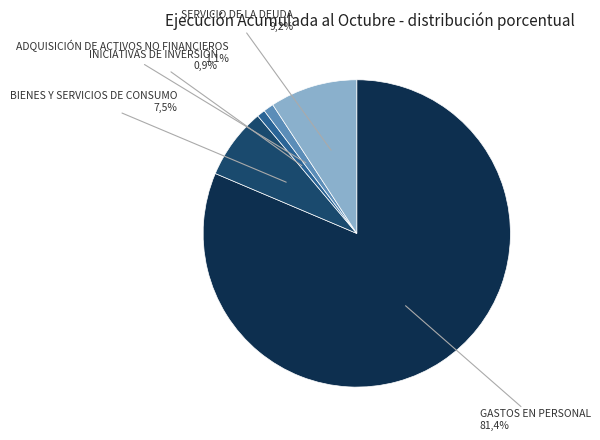

To the nearest percent, what is the difference between the INICIATIVAS DE INVERSIÓN and SERVICIO DE LA DEUDA slice percentages?

8%